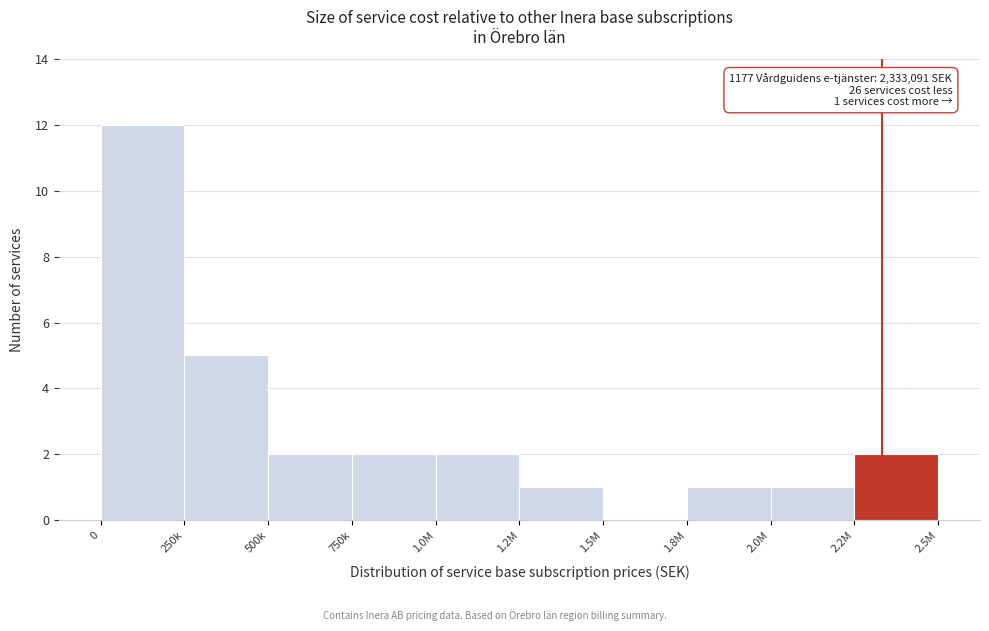

Reading left to right, transcribe all the data shown in this chart.

0=12	250k=5	500k=2	750k=2	1.0M=2	1.2M=1	1.5M=0	1.8M=1	2.0M=1	2.2M=2